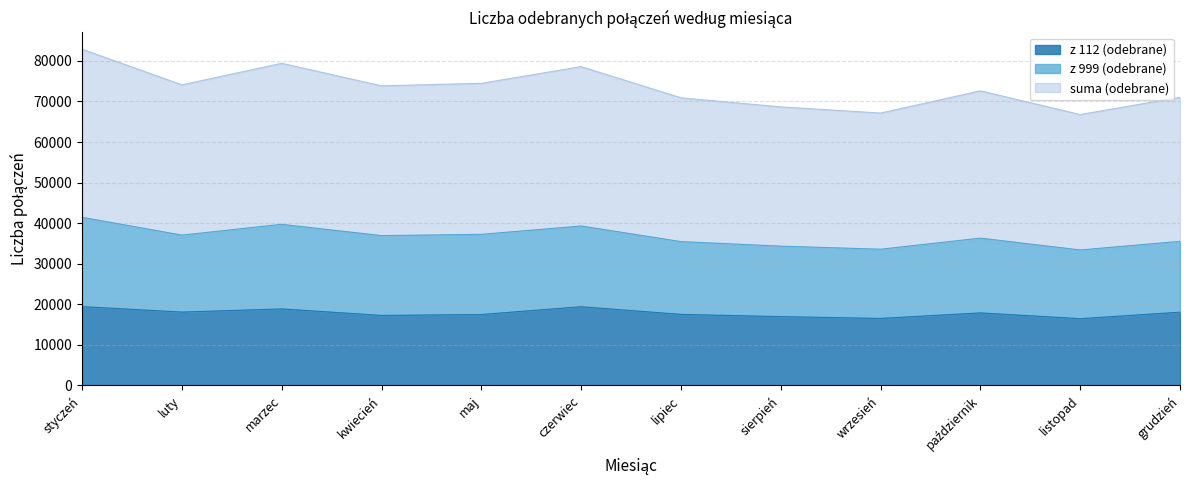

How many lines are shown in the chart?

3